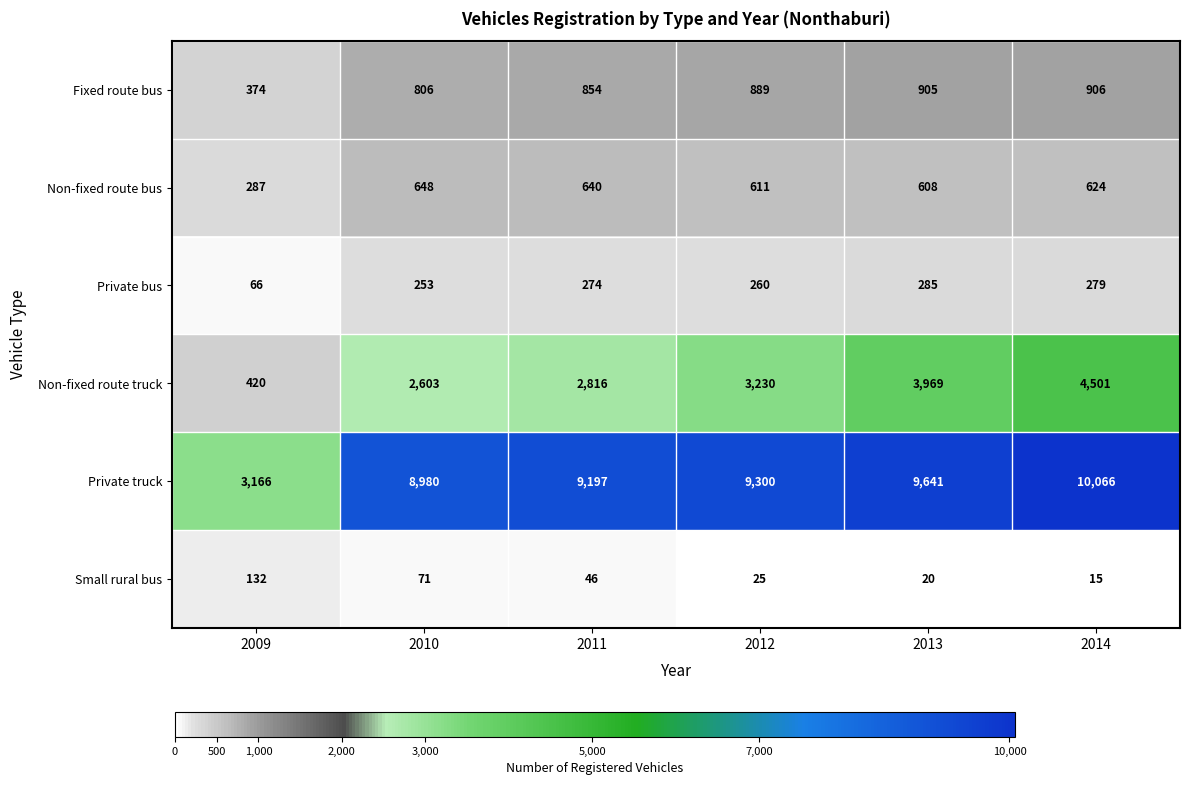

What is the minimum value shown in the chart?

15